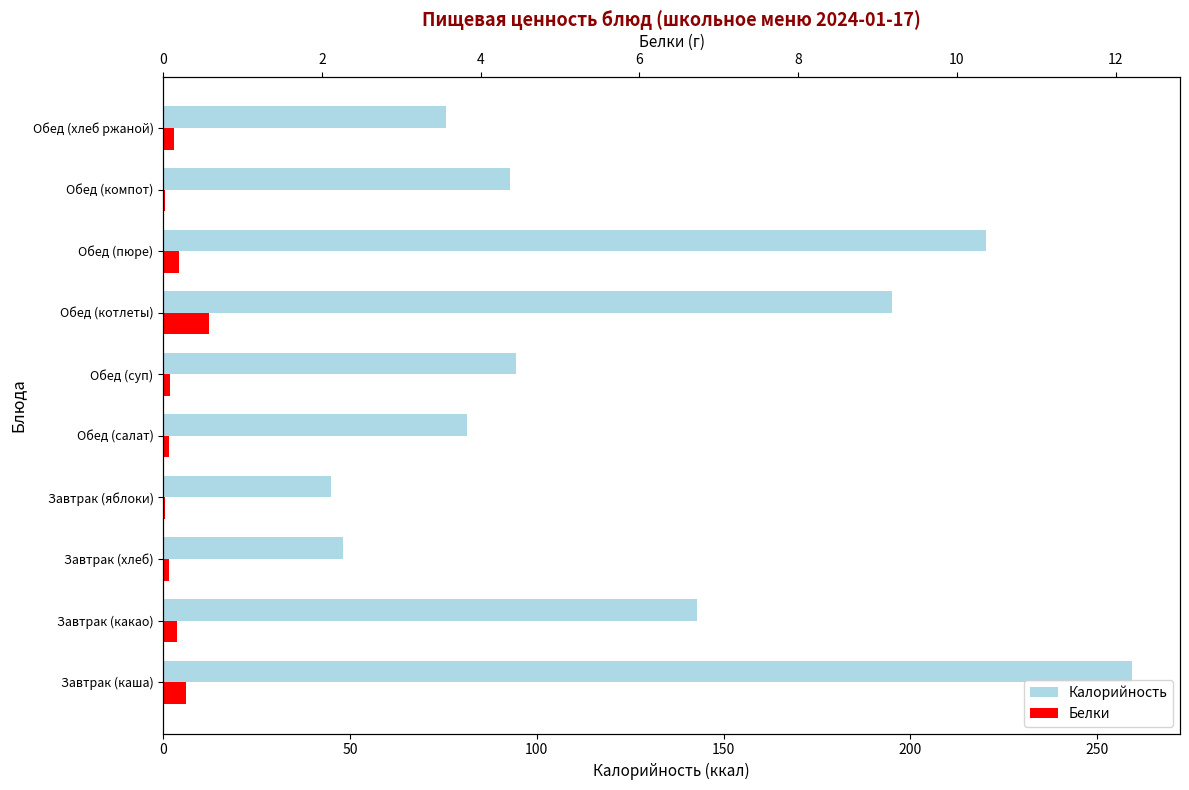

What is the spread (max minus min) of values at Обед (пюре)?

216.2